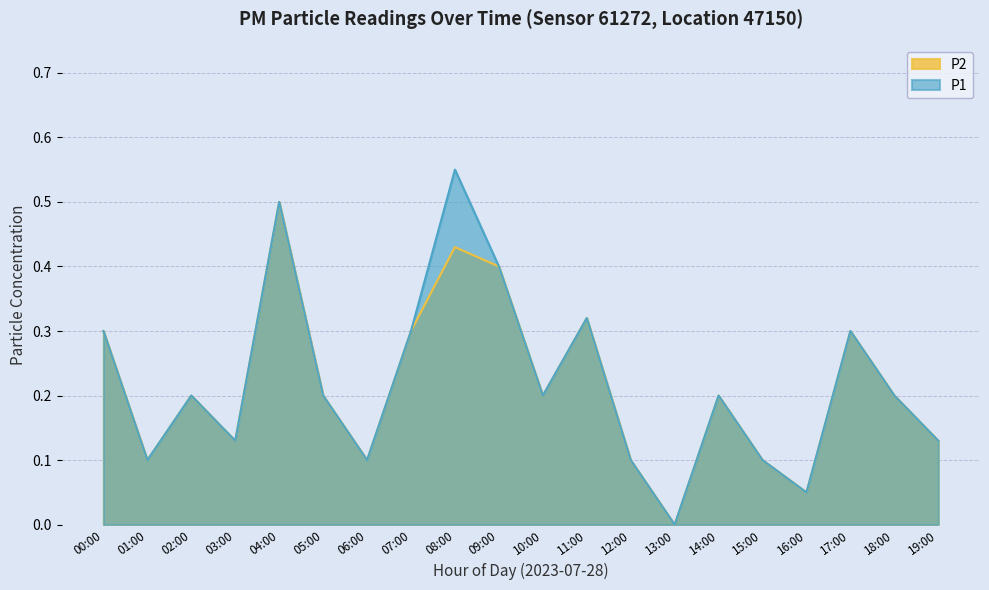

True or false: P2 and P1 intersect in this chart.

False